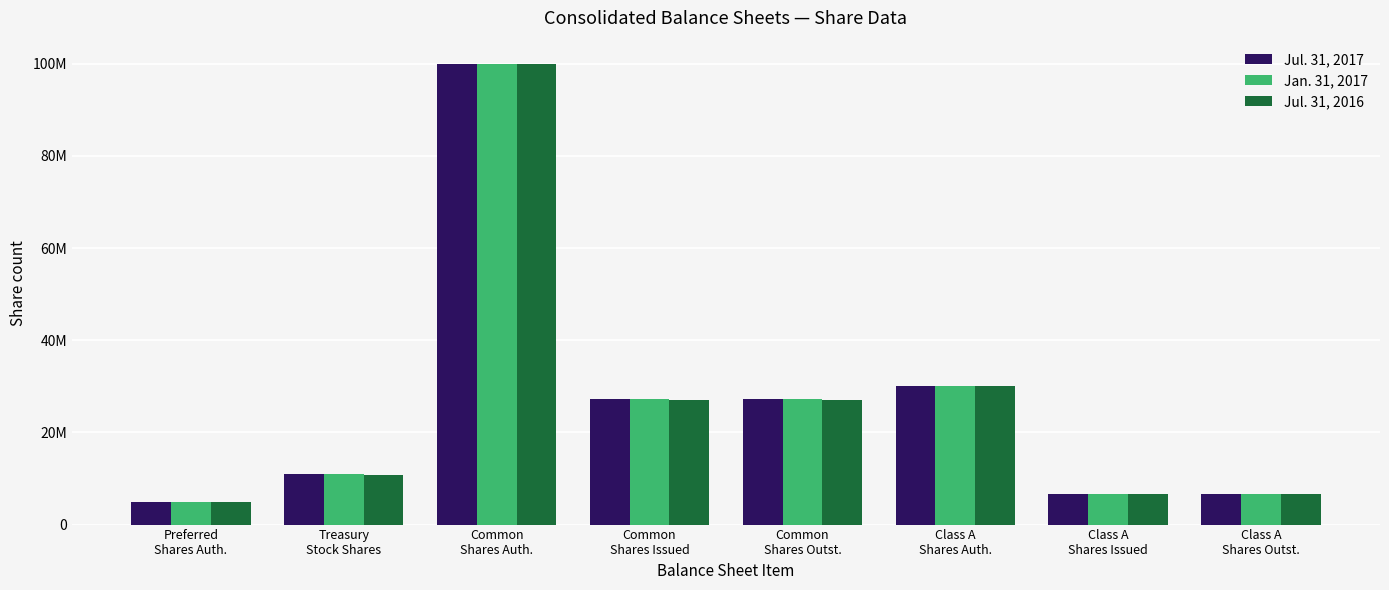

At which category is the sum across all series the highest?

Common
Shares Auth.